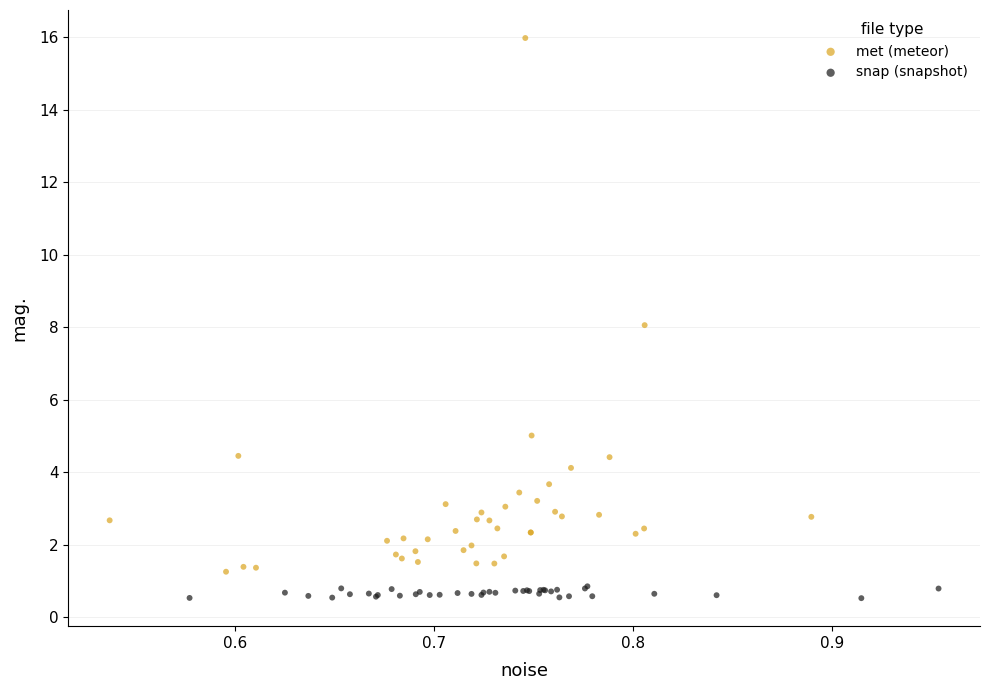

Which series has the widest spread of Y values?

met (meteor)